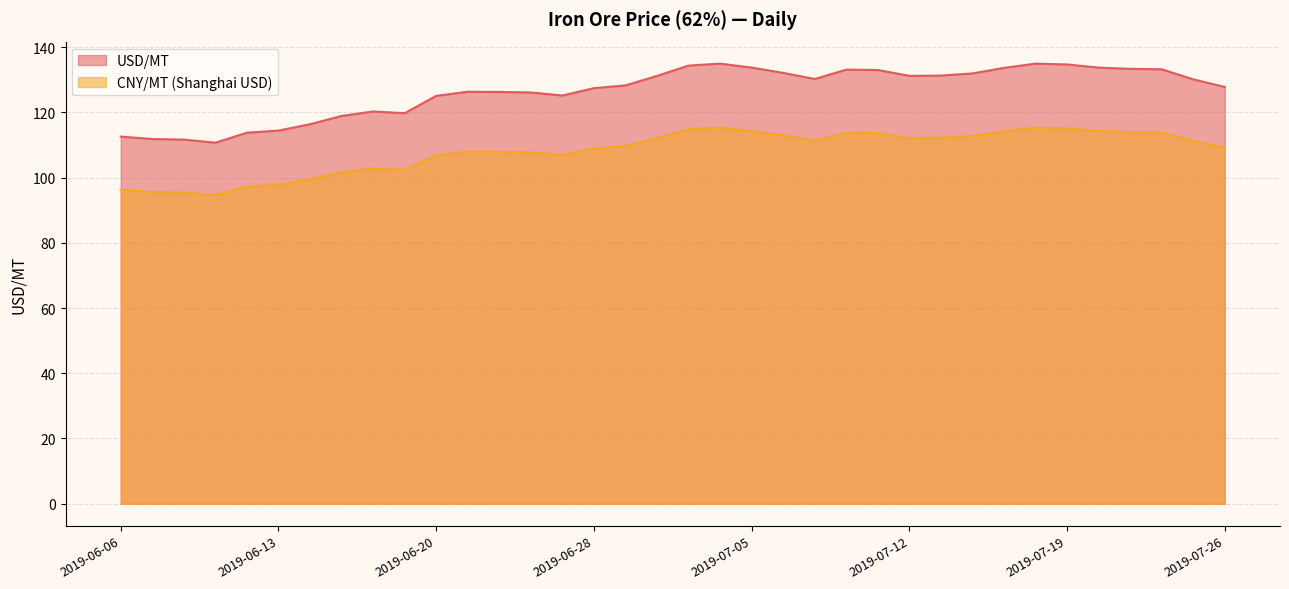

What position from the right is 2019-06-17?

29